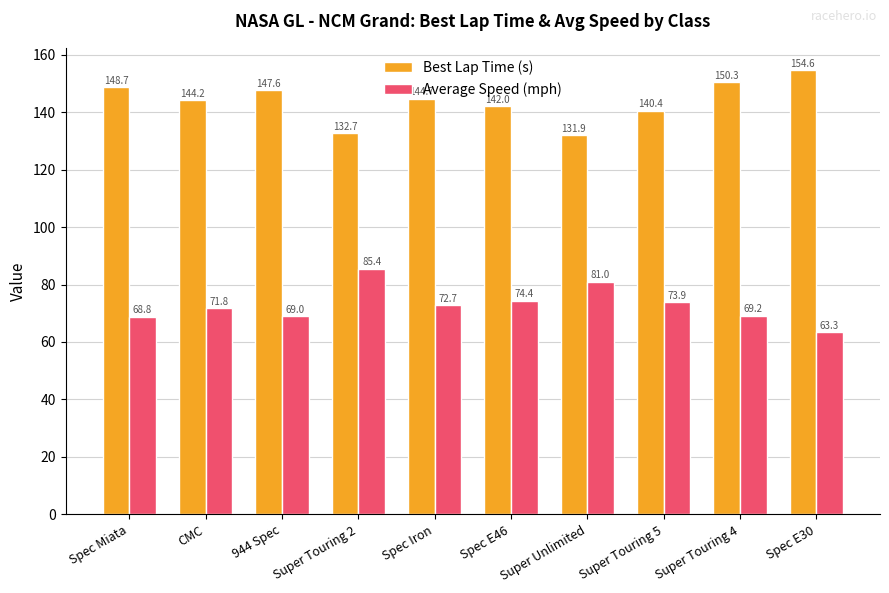

What is the sum of the Best Lap Time (s) values at CMC and Spec Miata?

292.8